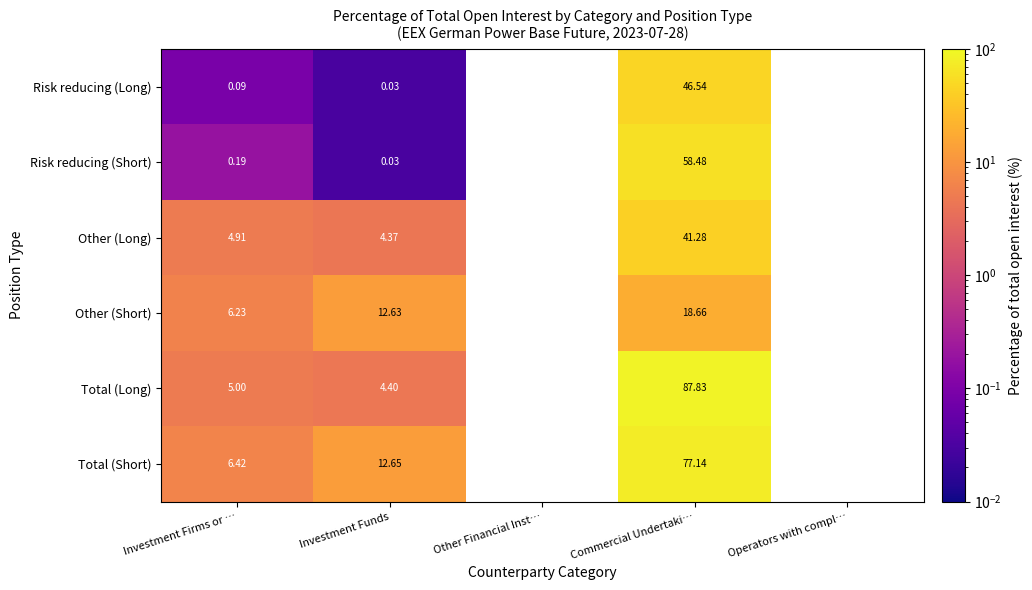

Is the value of Other (Short) at Investment Firms or … greater than the value of Total (Short) at Investment Funds?

No